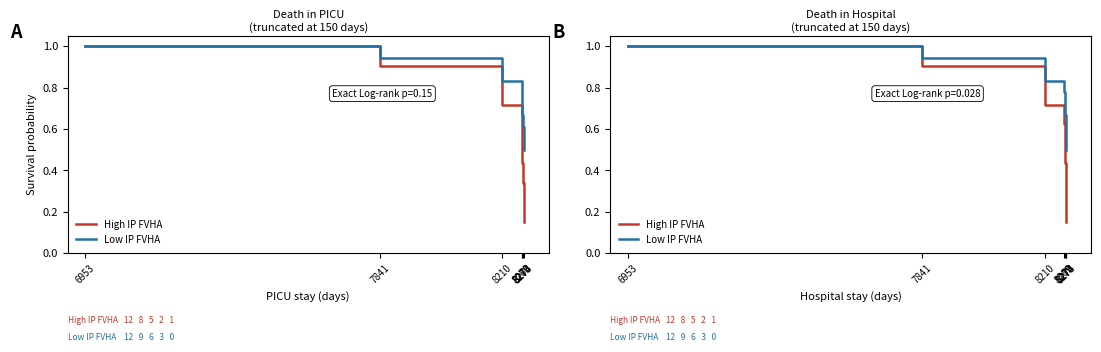

True or false: Low IP FVHA and High IP FVHA cross at least once.

False